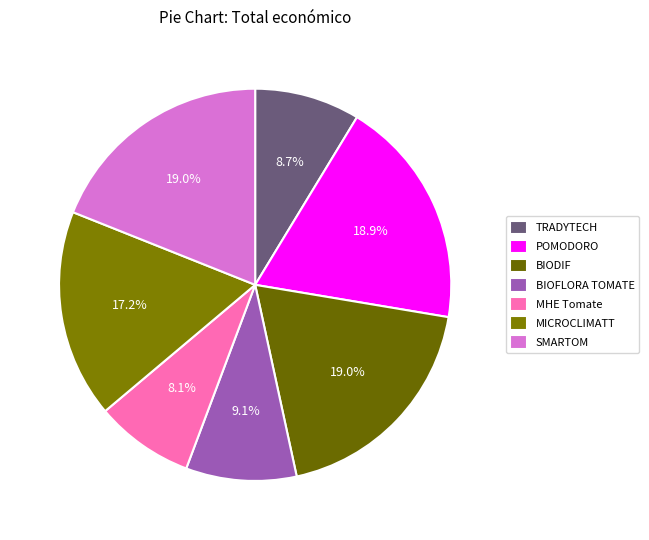

True or false: BIOFLORA TOMATE accounts for 9% of the total.

True